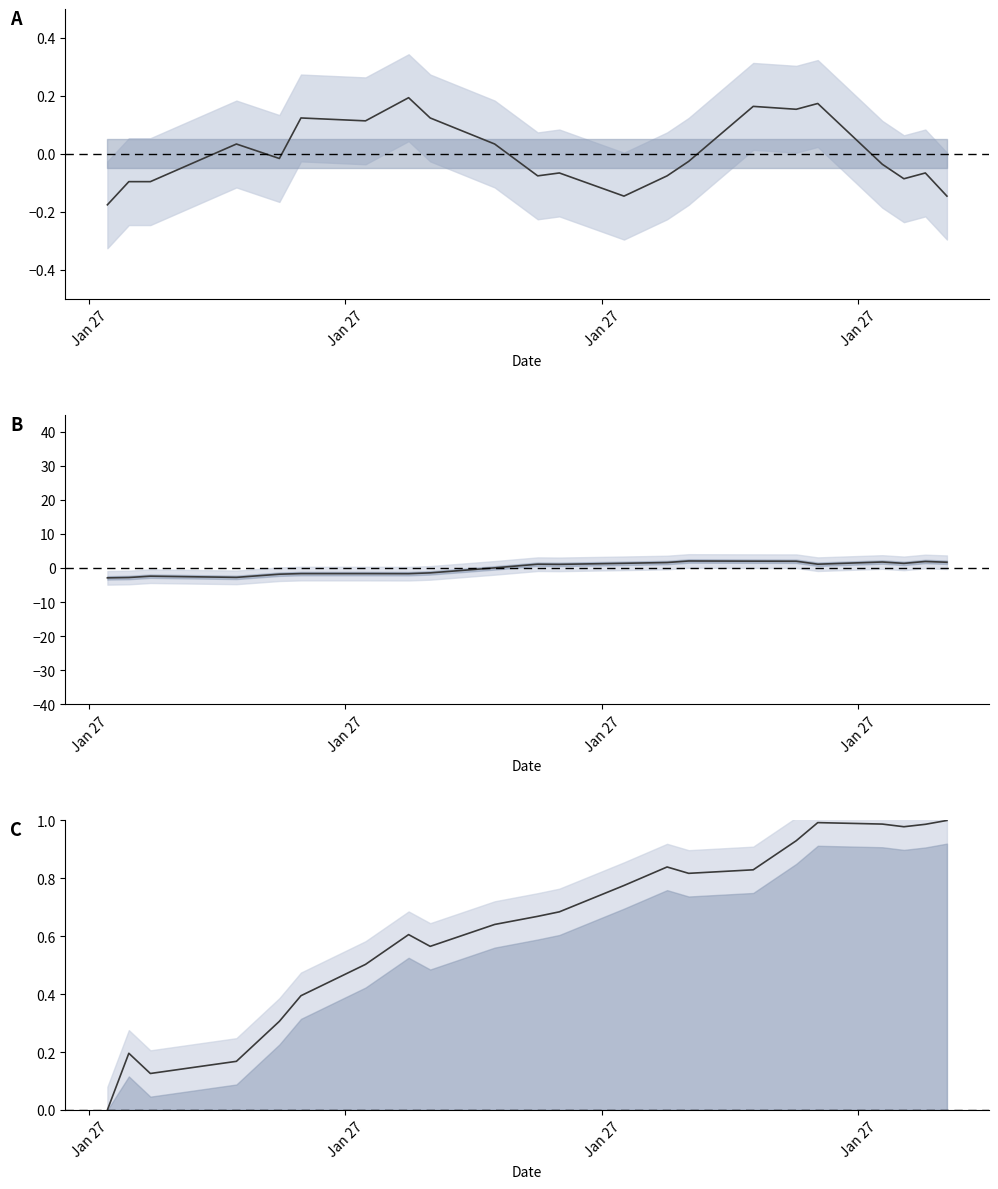

Where does the temperature series first go above 0?

Jan 27